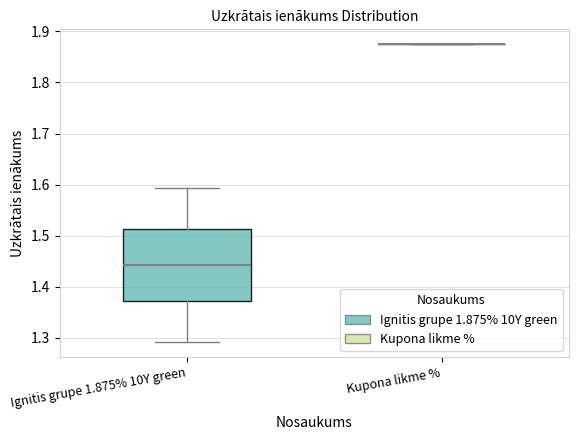

Reading left to right, transcribe this box plot: for each box, give where its median line is, the range the box spans, and where its two whiskers end, as read against the y-axis. The values are not printed on the chart, so give them approximately, as read against the axis.

Ignitis grupe 1.875% 10Y green: median 1.44, box 1.37 to 1.51, whiskers 1.29 to 1.59
Kupona likme %: box collapsed to a line at 1.88, whiskers 1.88 to 1.88